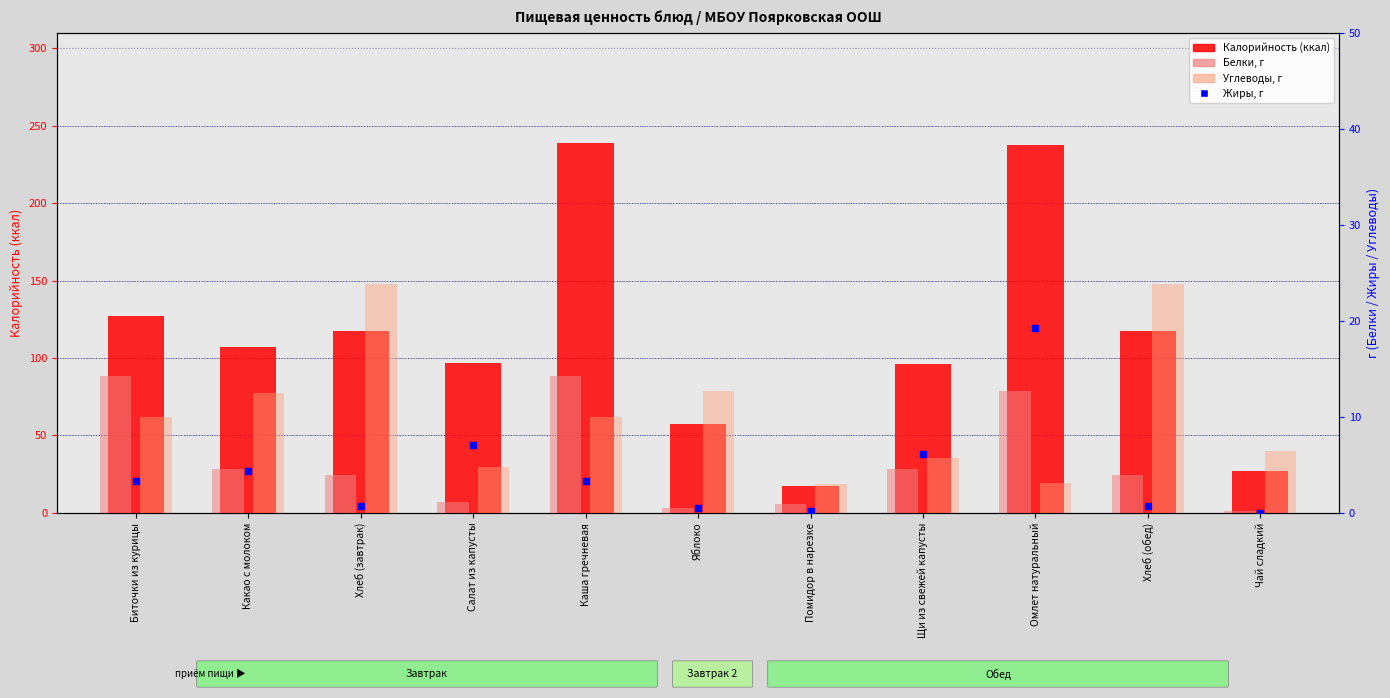

Which series reaches the minimum Y coordinate?

Жиры